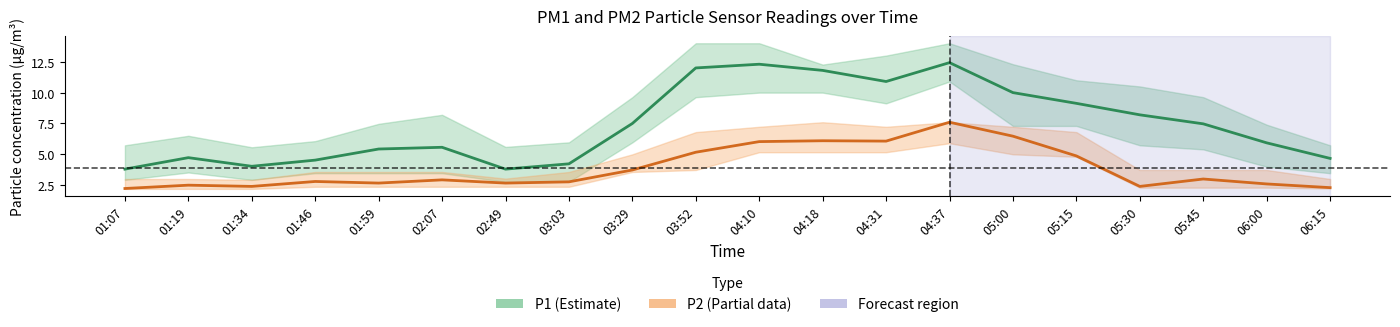

What is the spread (max minus min) of values at 02:49?

1.1